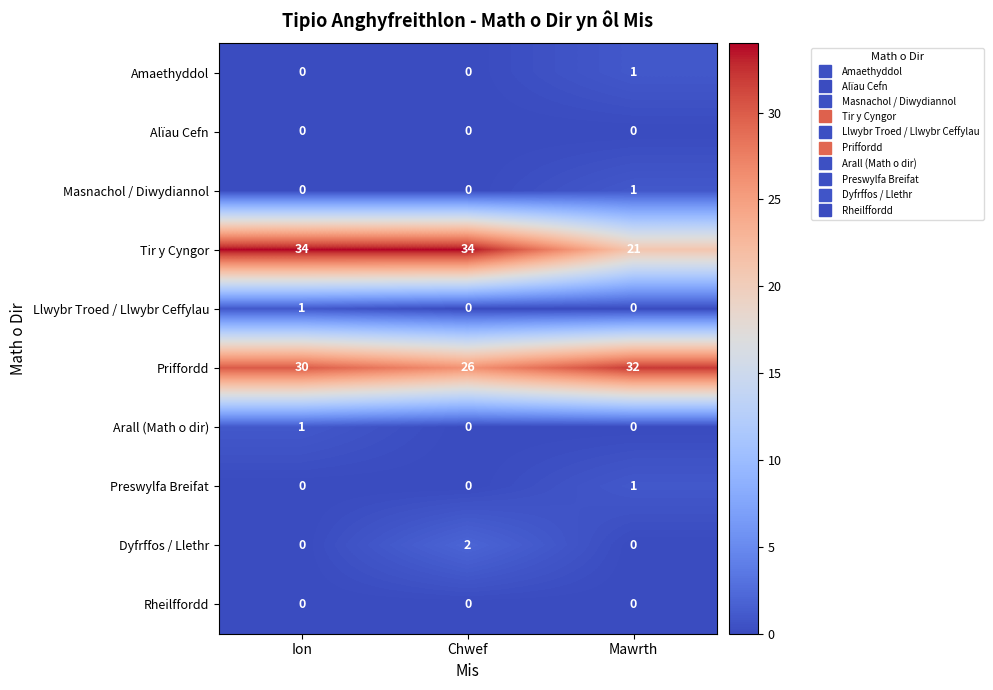

What is the total value across all series at Mawrth?

56